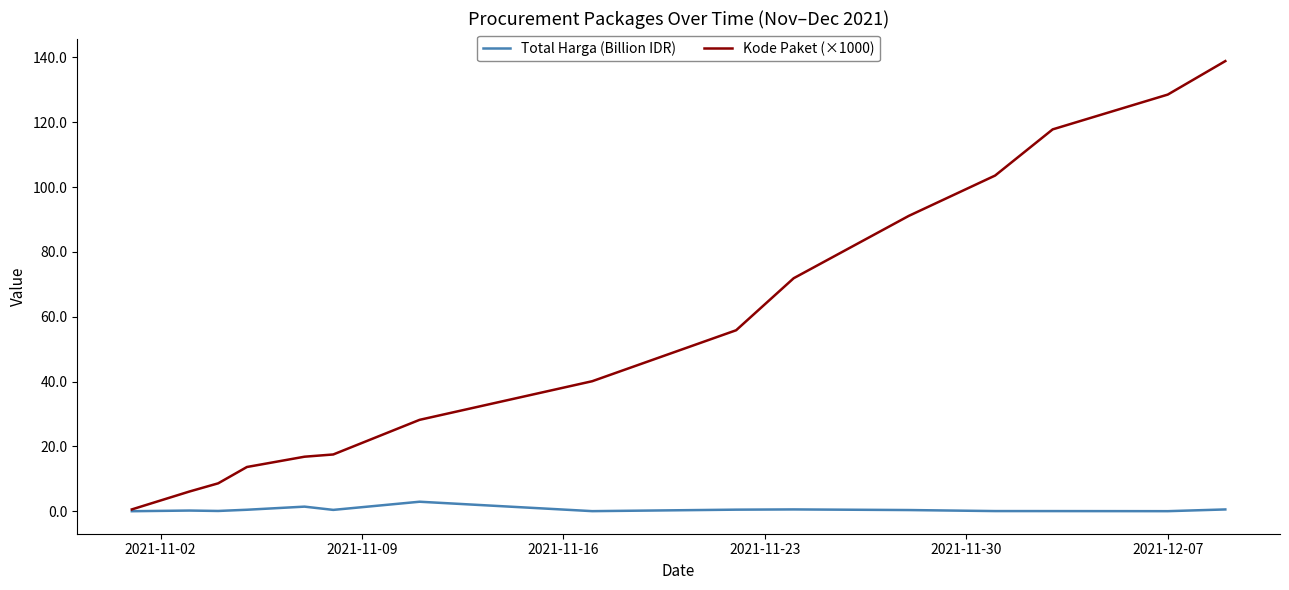

What is the difference between the second highest and minimum values in the Kode Paket (×1000) series?

127.9